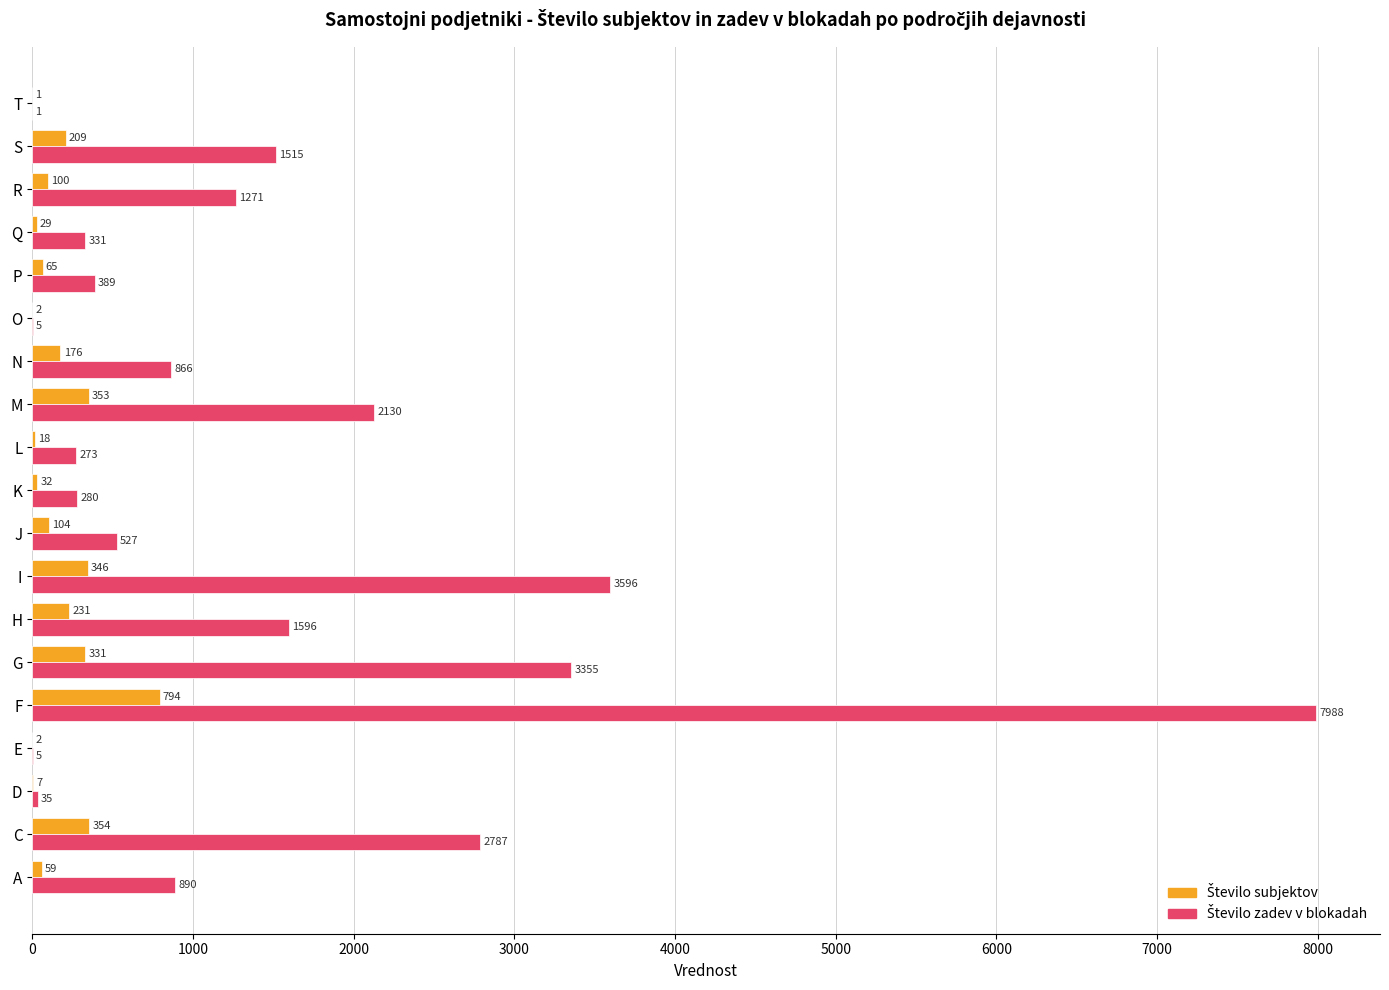

At which category is the sum across all series the highest?

F